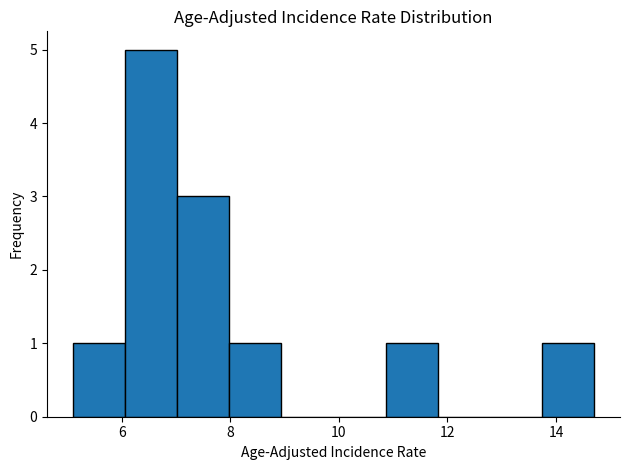

Reading left to right, transcribe this chart: for each bar, give the range it covers on the x-axis and its height. Neither the bar edges nor the heights are printed on the chart, so give them approximately, as read against the axes.

5.10 to 6.06: 1
6.06 to 7.02: 5
7.02 to 7.98: 3
7.98 to 8.94: 1
8.94 to 9.90: 0
9.90 to 10.86: 0
10.86 to 11.82: 1
11.82 to 12.78: 0
12.78 to 13.74: 0
13.74 to 14.70: 1